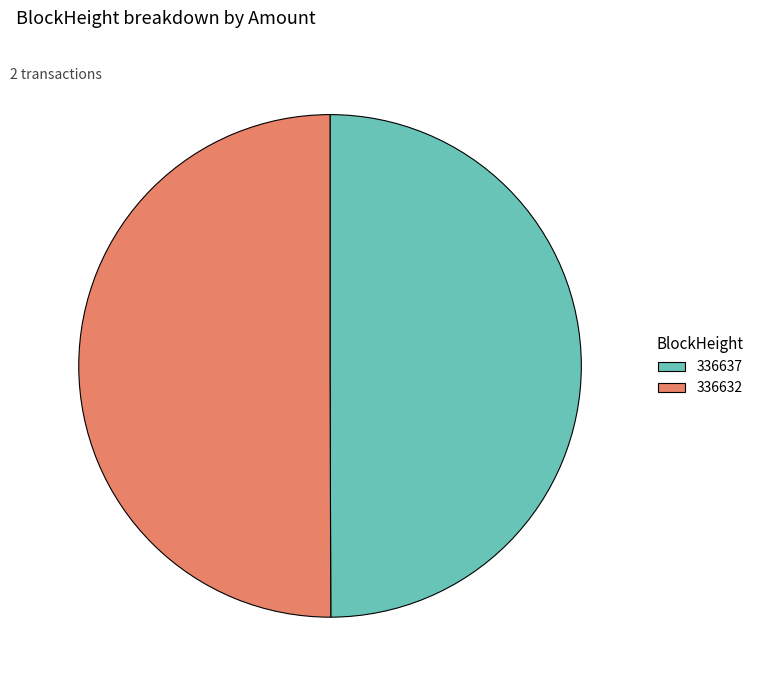

Is it true that 336637 is 56% of the pie?

False